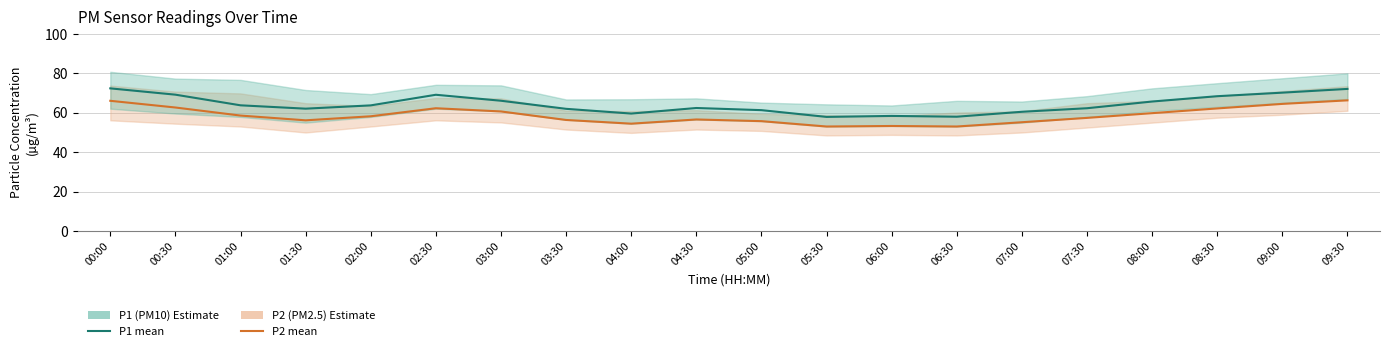

True or false: P2 has more than 0 interior local peaks.

True